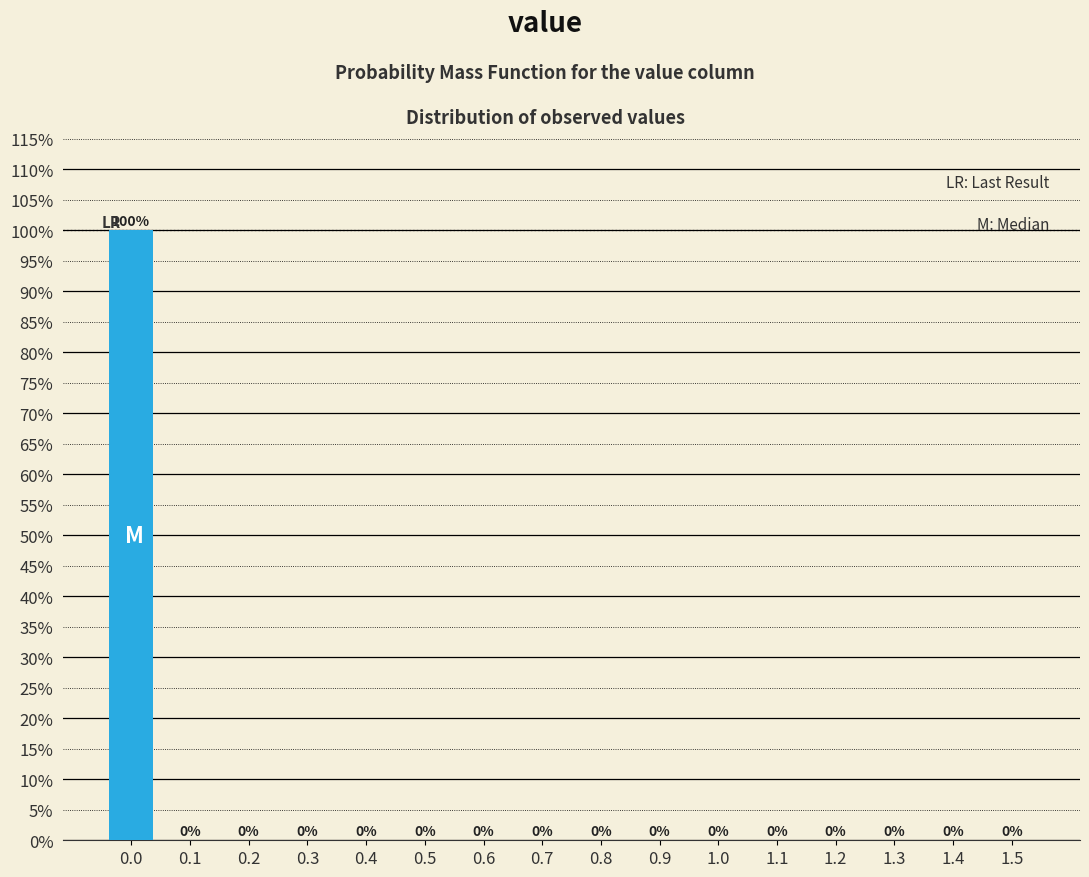

Are the bars horizontal?

No